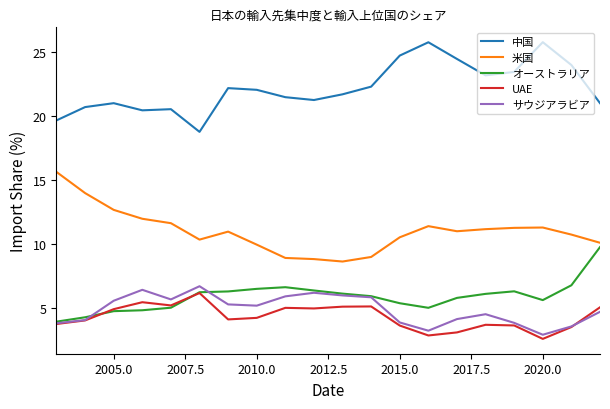

What is the lowest value of the サウジアラビア series?

2.9